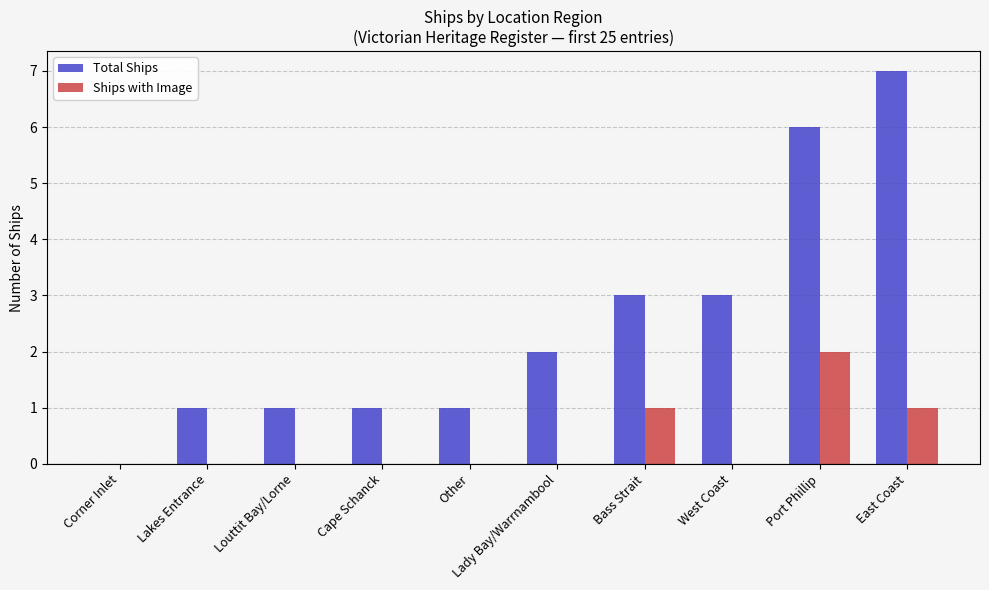

Which series has the largest total across all categories?

Total Ships